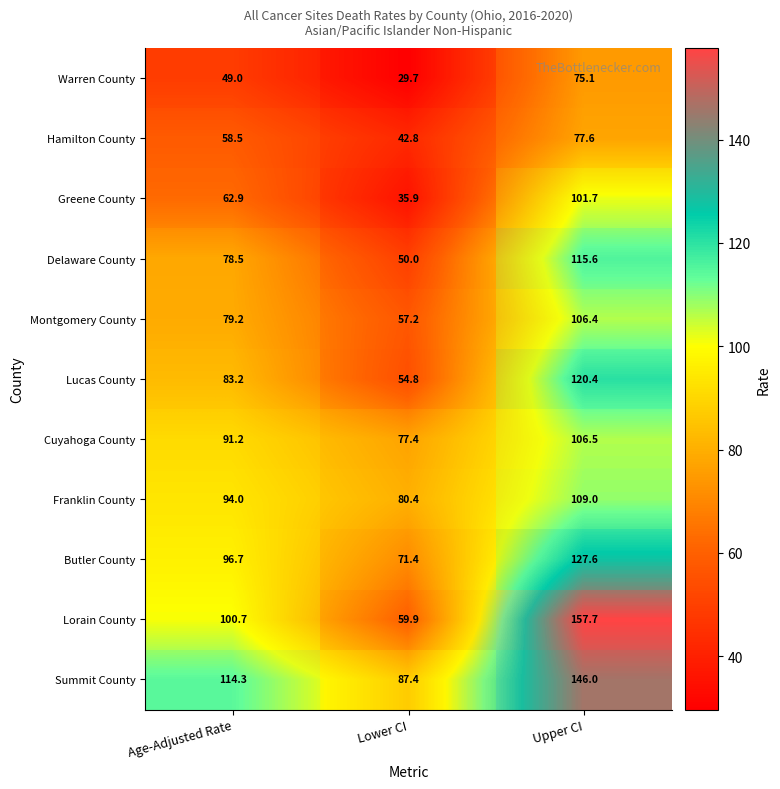

True or false: Hamilton County has a value of 77.6 at Upper CI.

True